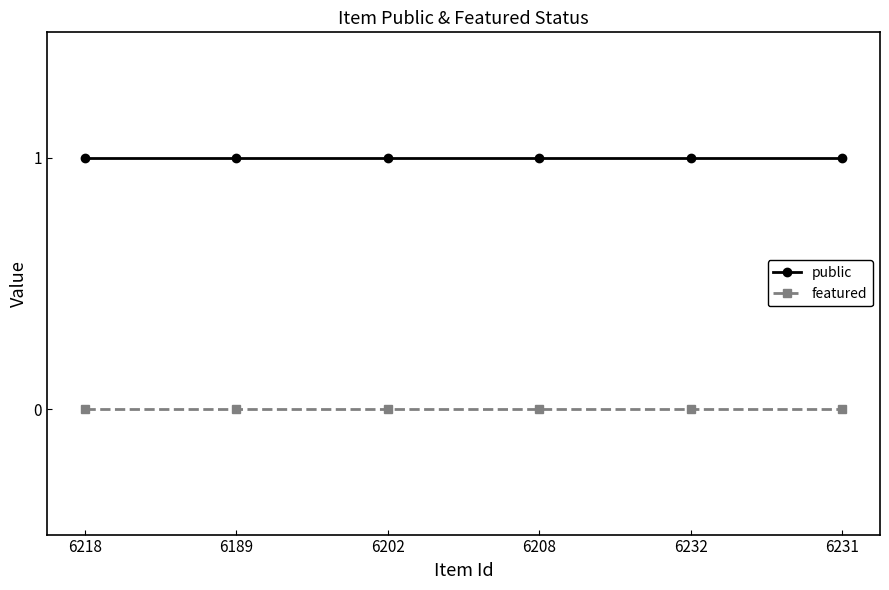

Rank the series at 6231 from lowest to highest value.

featured, public